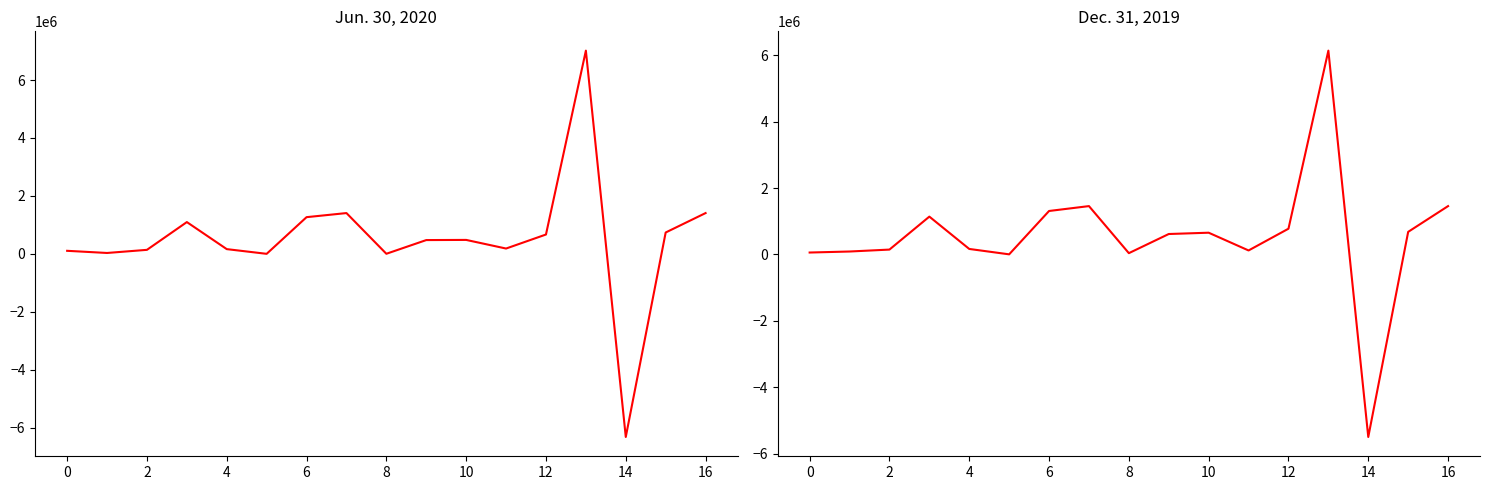

How many times do Jun. 30, 2020 and Dec. 31, 2019 cross each other?

7